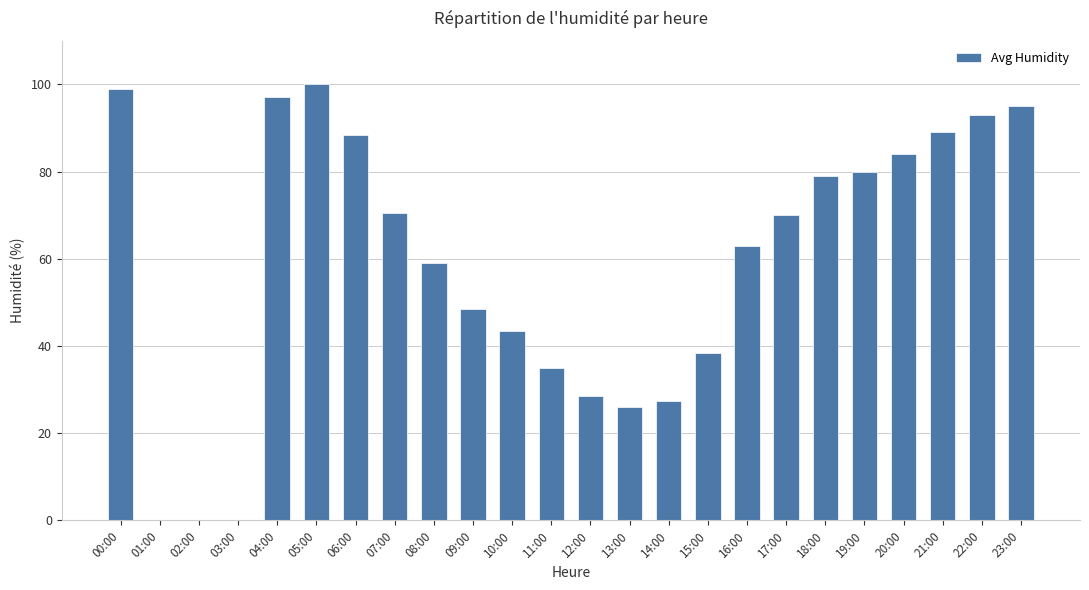

At which category does the chart reach its peak across all series?

05:00